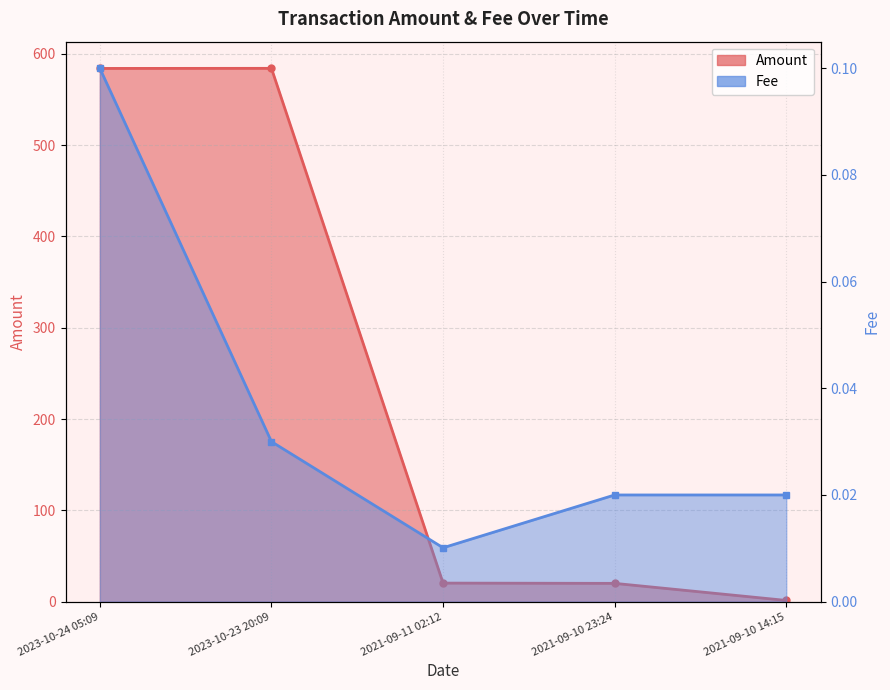

At which category is the sum across all series the highest?

2023-10-23 20:09